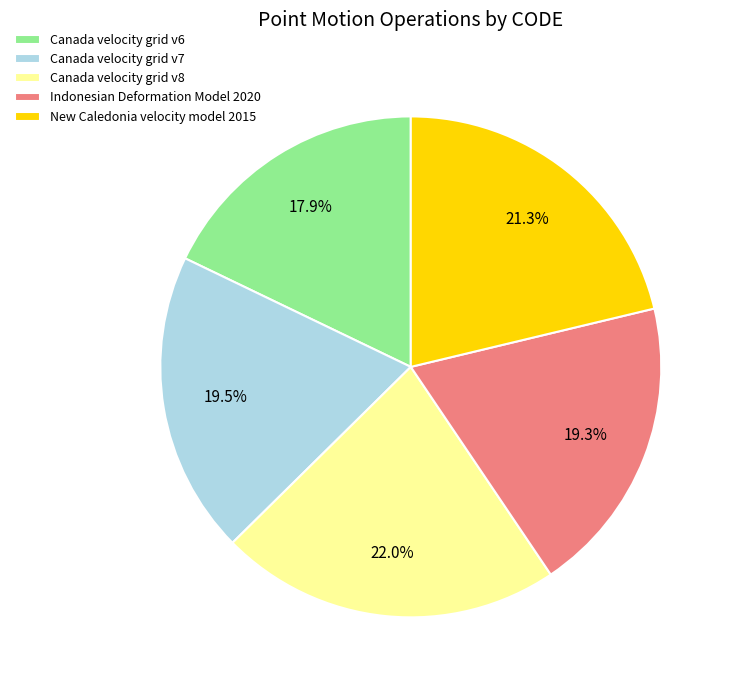

What is the smallest slice in the pie chart?

Canada velocity grid v6